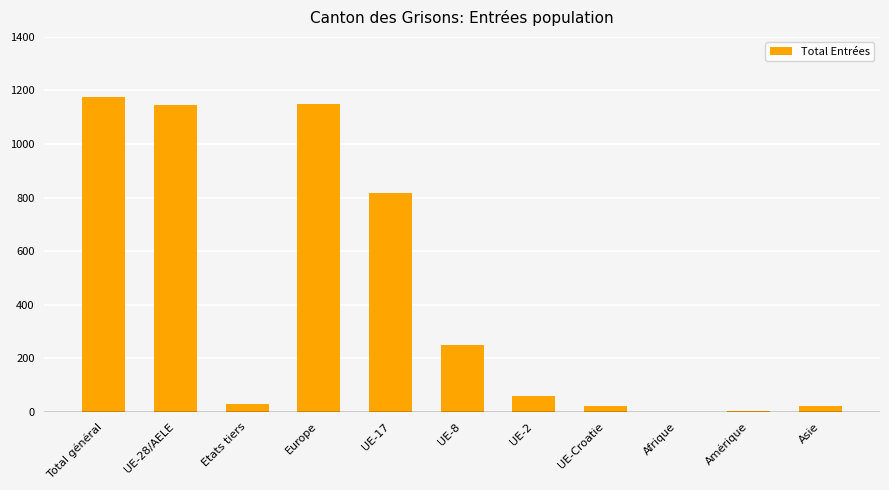

What is the sum of all values?

4672